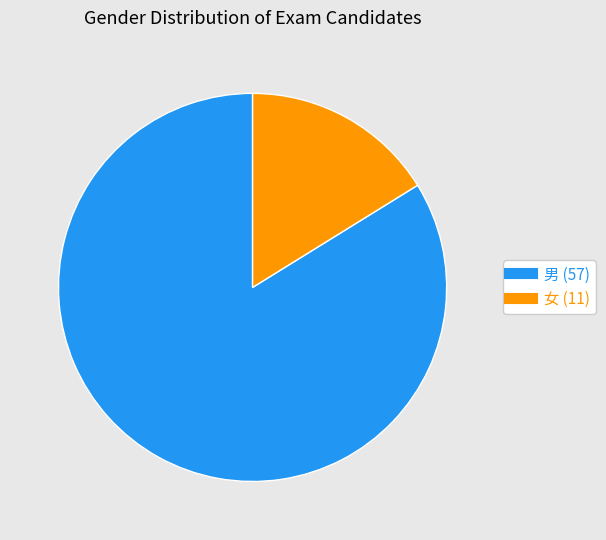

Is it true that 男 is 84% of the pie?

True